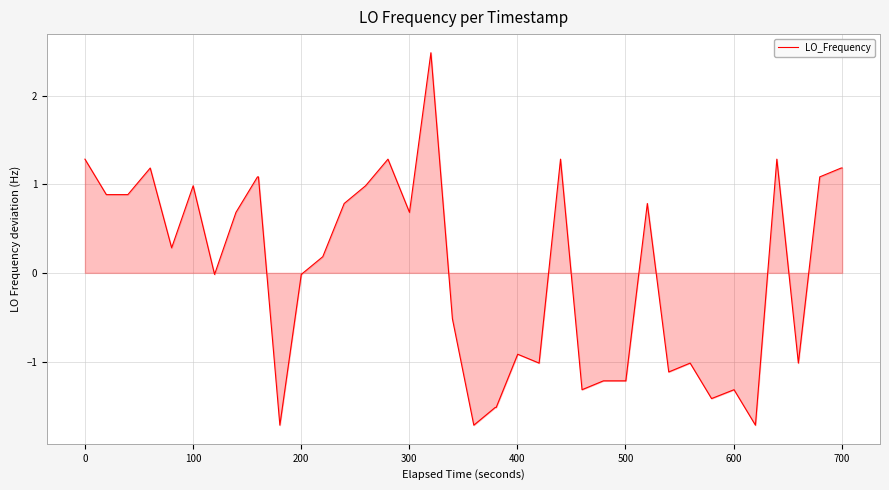

What is the maximum value shown in the chart?

2.5